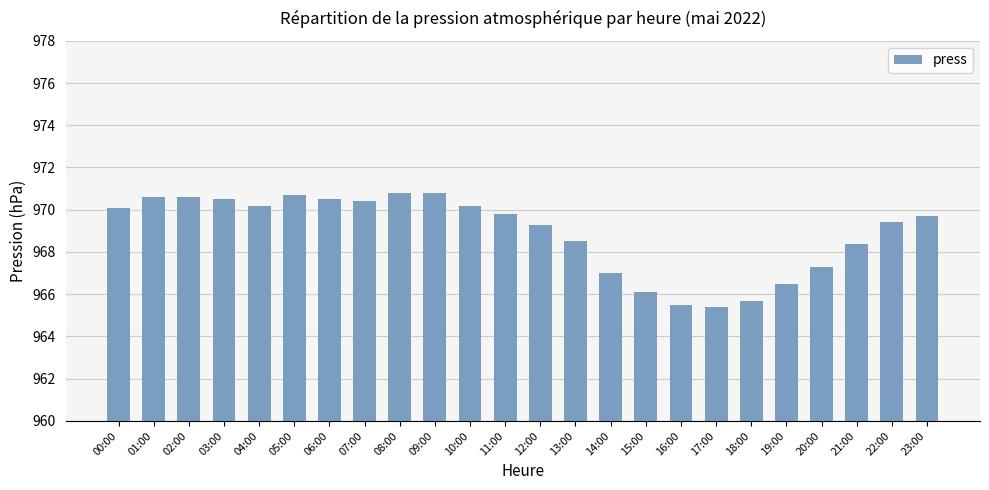

What position from the left is 16:00?

17